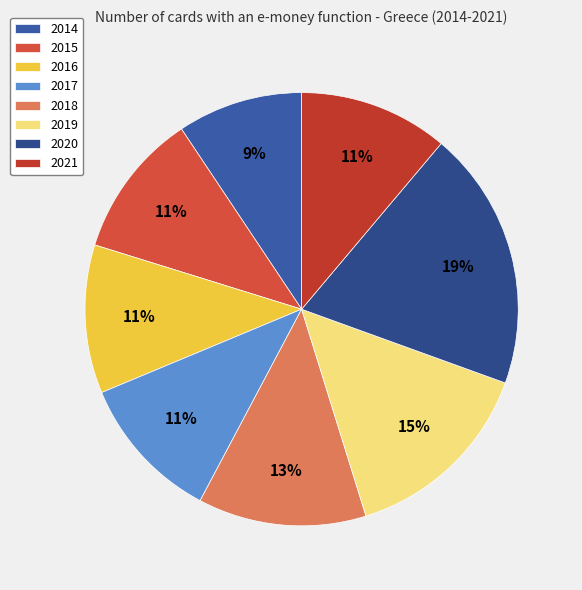

Count the number of slices in the pie.

8